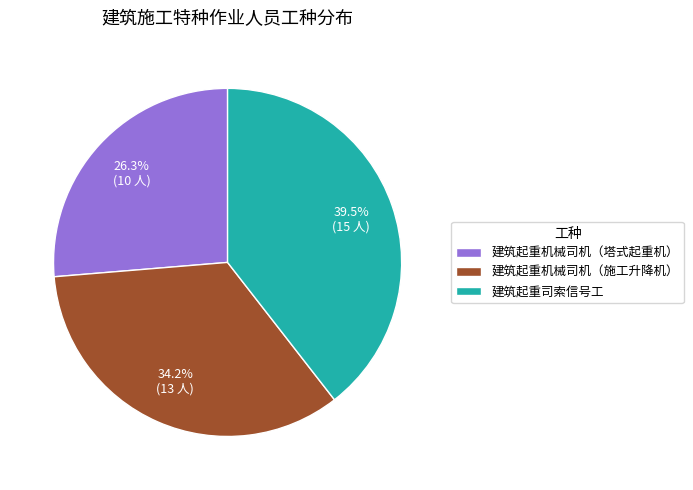

How much of the chart is everything except 建筑起重机械司机（塔式起重机）?

73.7%